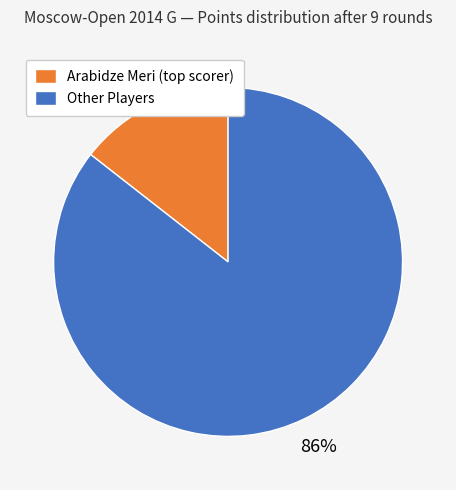

Count the number of slices in the pie.

2